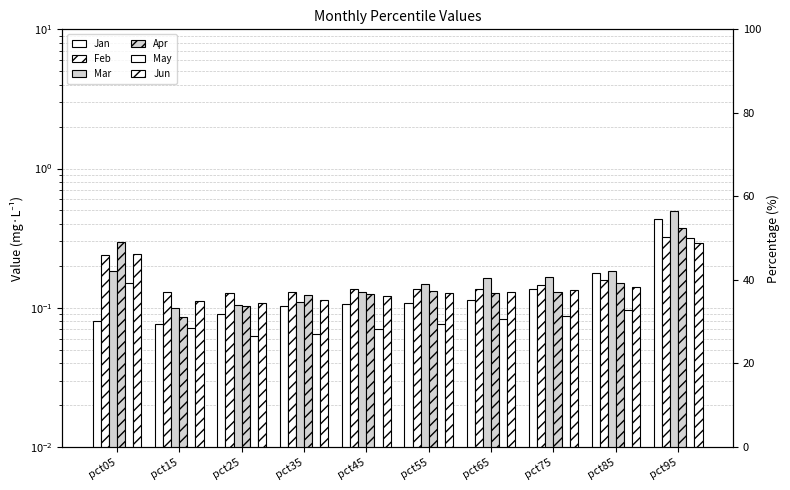

Are the bars horizontal?

No